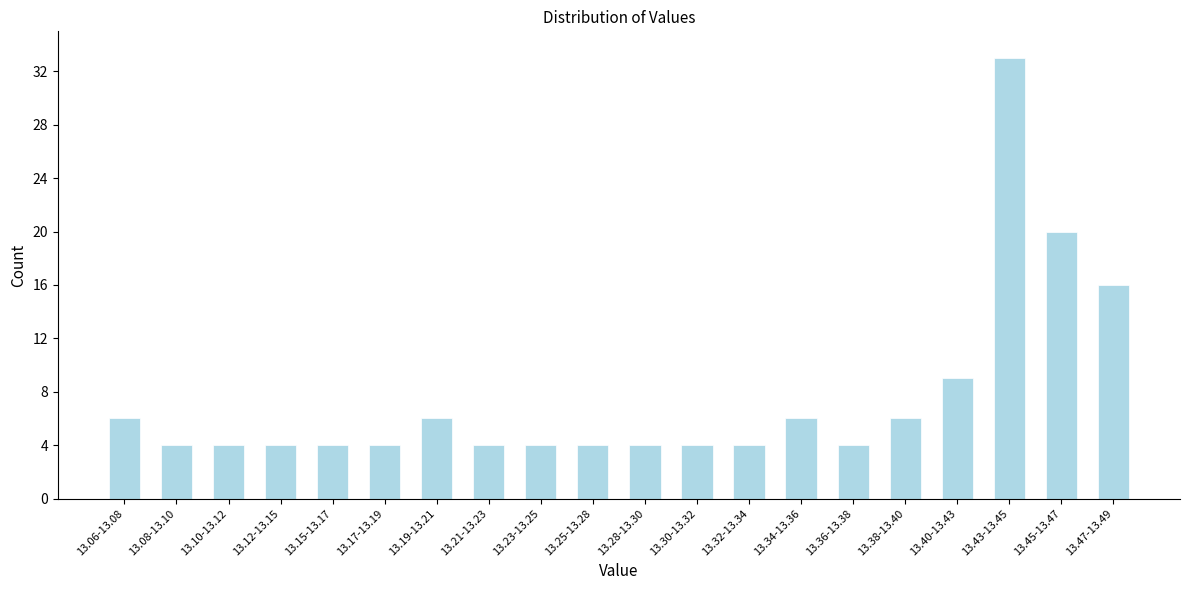

Reading left to right, list all the values displayed in this chart.

13.06-13.08=6	13.08-13.10=4	13.10-13.12=4	13.12-13.15=4	13.15-13.17=4	13.17-13.19=4	13.19-13.21=6	13.21-13.23=4	13.23-13.25=4	13.25-13.28=4	13.28-13.30=4	13.30-13.32=4	13.32-13.34=4	13.34-13.36=6	13.36-13.38=4	13.38-13.40=6	13.40-13.43=9	13.43-13.45=33	13.45-13.47=20	13.47-13.49=16